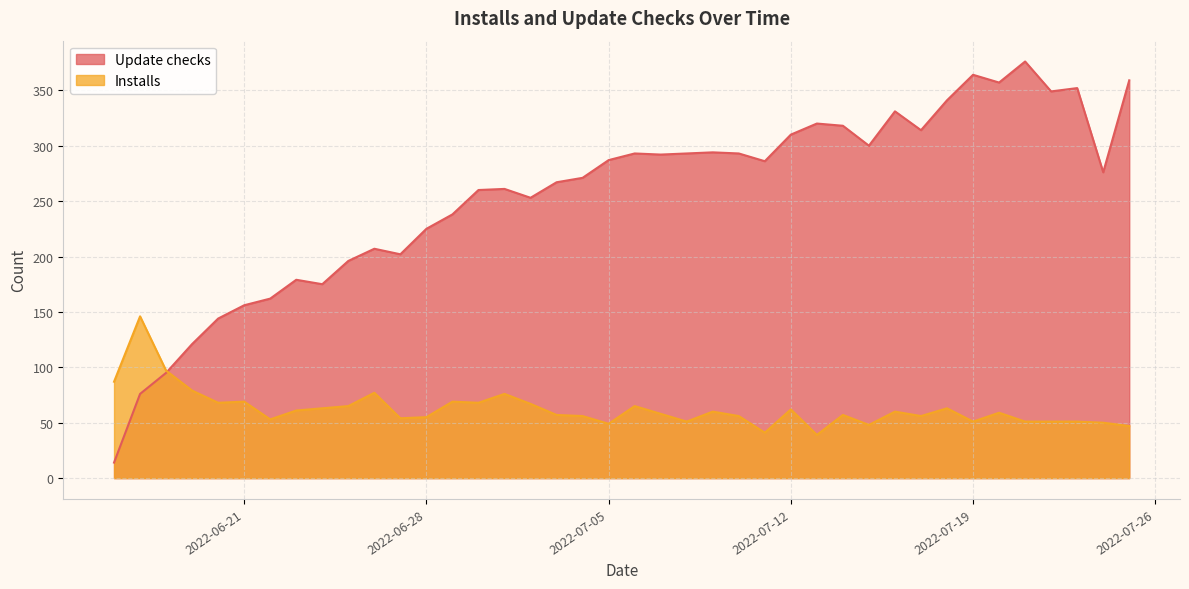

What are all the series names shown in the legend?

Update checks, Installs